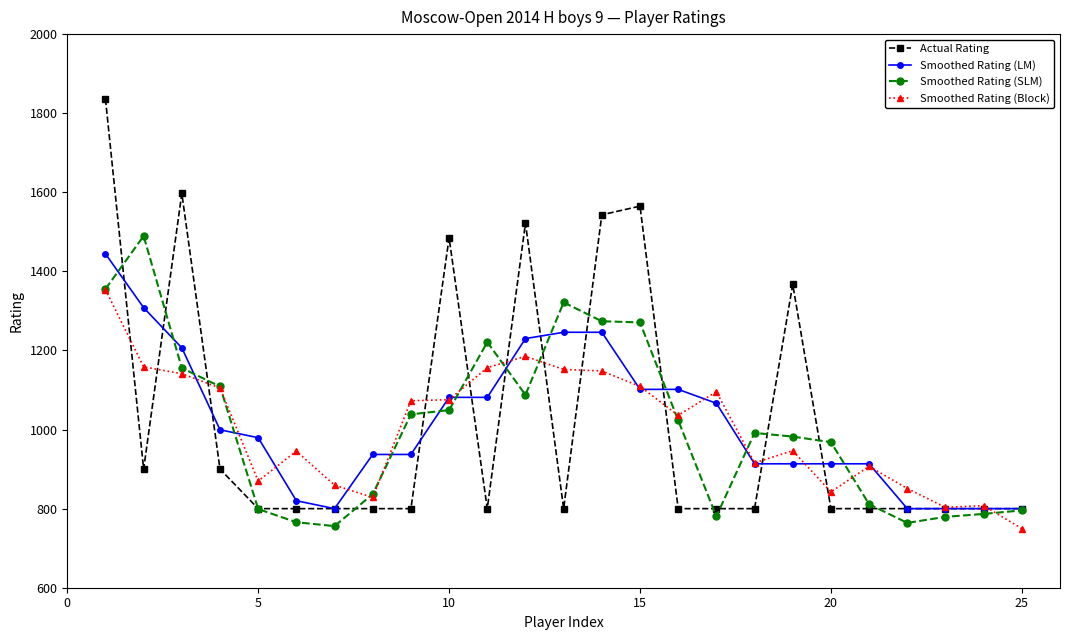

What is the minimum value shown in the chart?

749.6